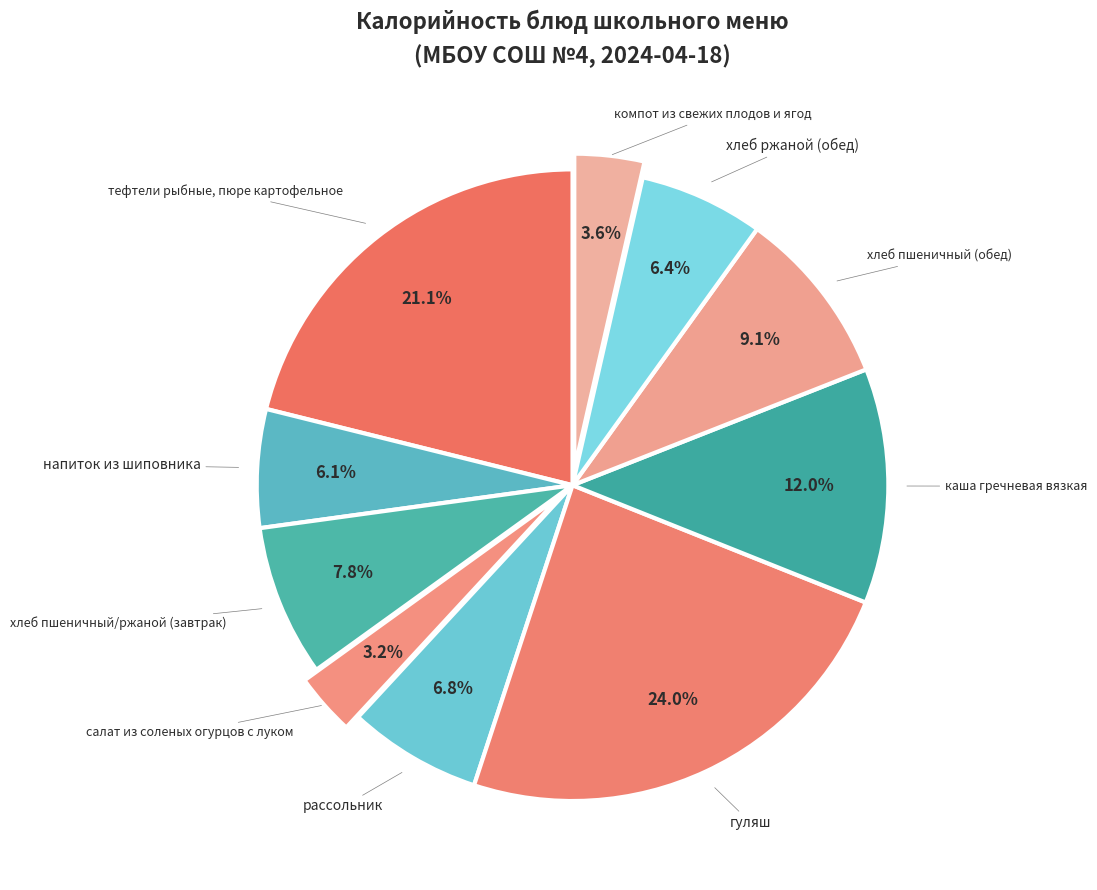

What is the smallest slice in the pie chart?

салат из соленых огурцов с луком